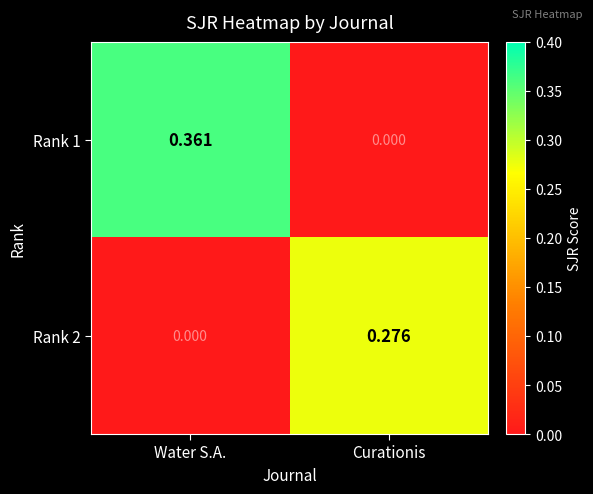

List the labels in order of Rank 1 value, smallest first.

Curationis, Water S.A.